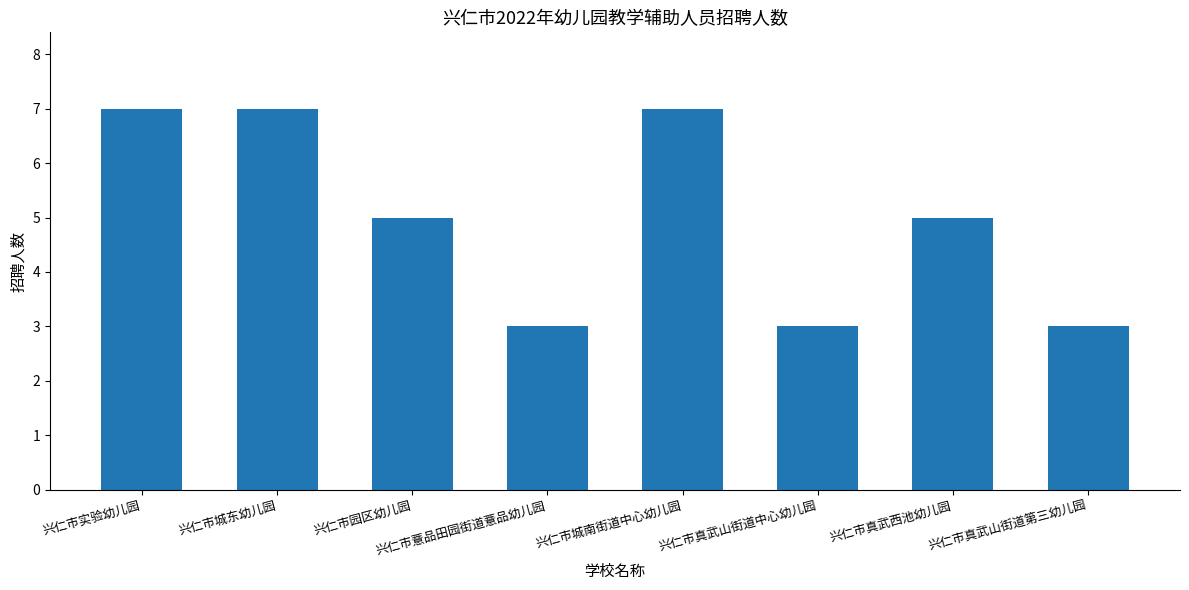

Is it true that the value at 兴仁市实验幼儿园 is 2?

False